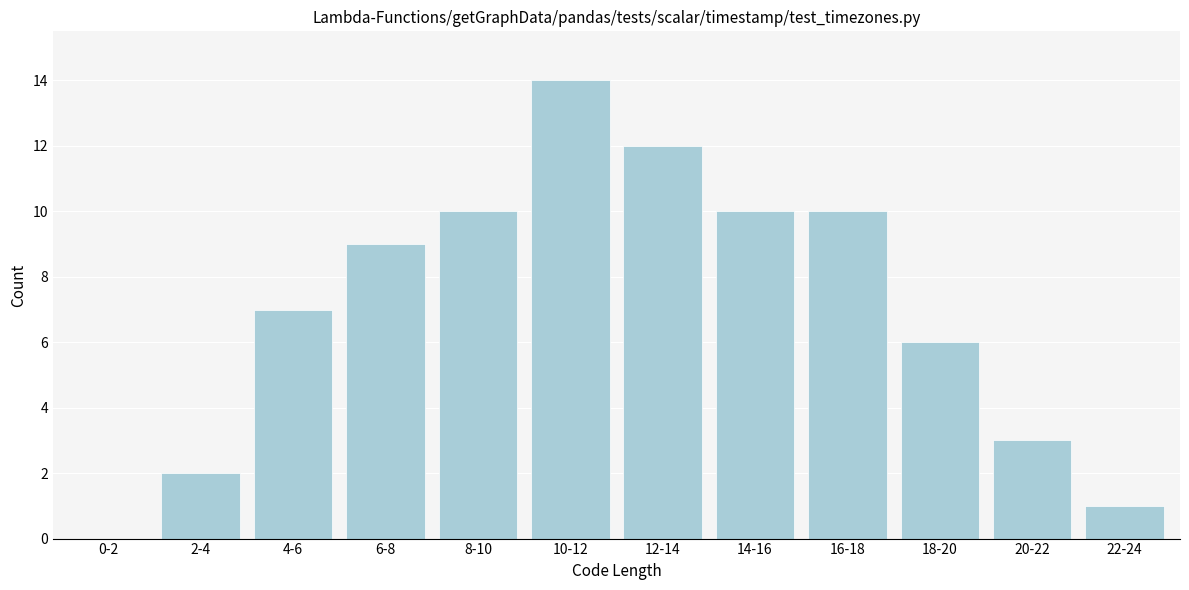

Reading left to right, list all the values displayed in this chart.

0-2=0	2-4=2	4-6=7	6-8=9	8-10=10	10-12=14	12-14=12	14-16=10	16-18=10	18-20=6	20-22=3	22-24=1